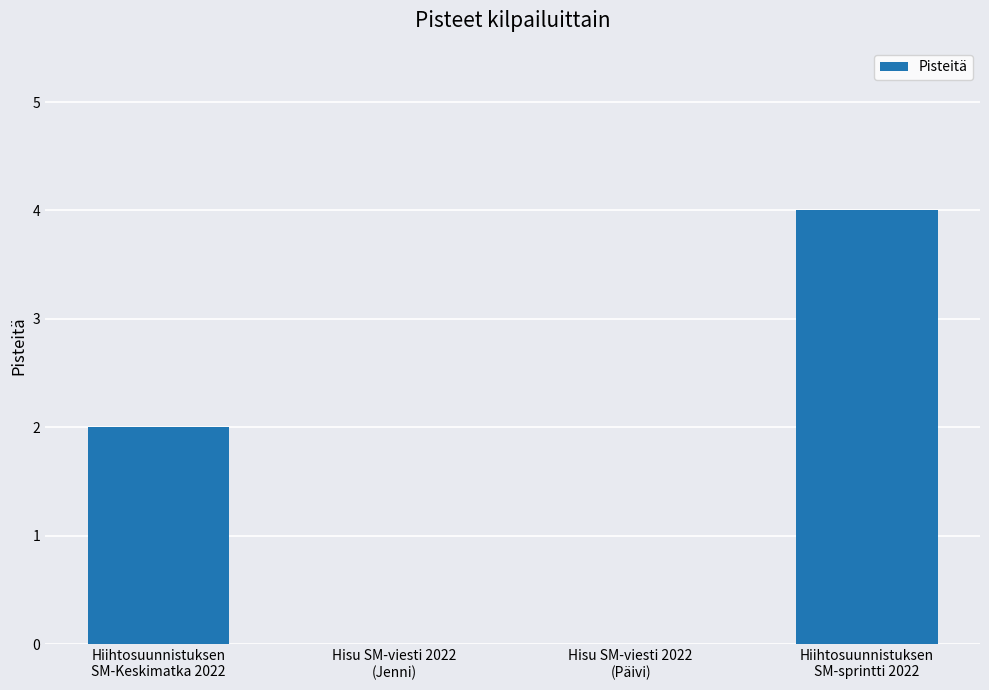

Which category has the highest value across all series?

Hiihtosuunnistuksen
SM-sprintti 2022